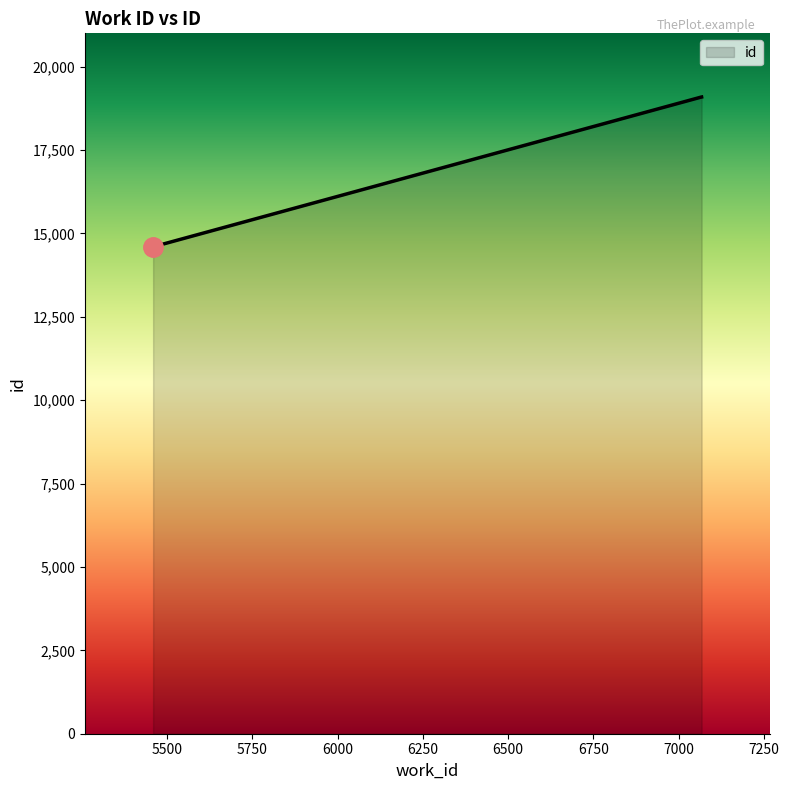

Does the chart display data point markers on the line(s)?

No